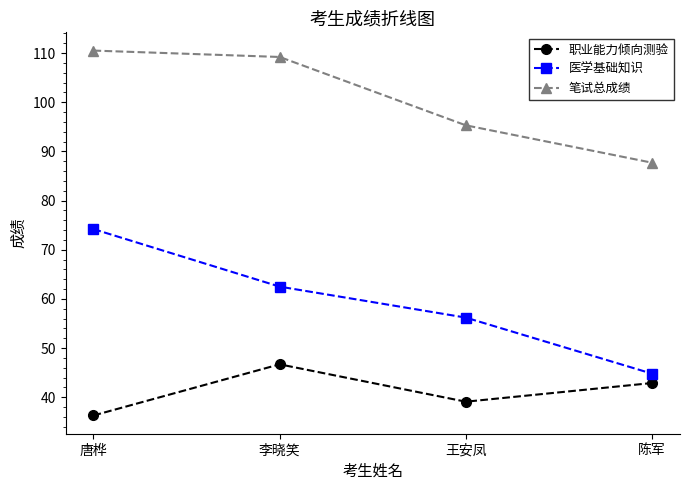

Rank the series by their average value, from highest to lowest.

笔试总成绩, 医学基础知识, 职业能力倾向测验